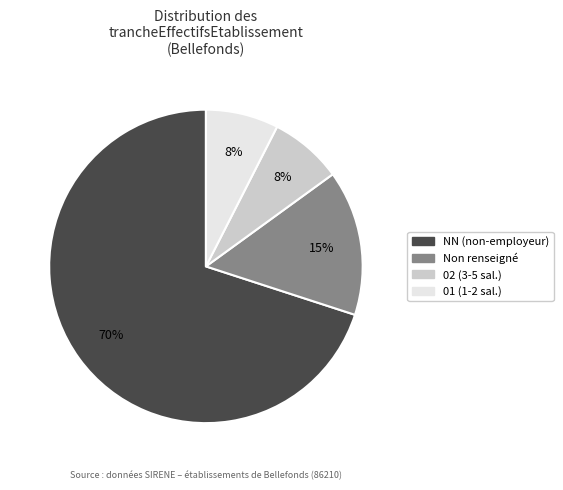

Does any single category account for the majority?

Yes